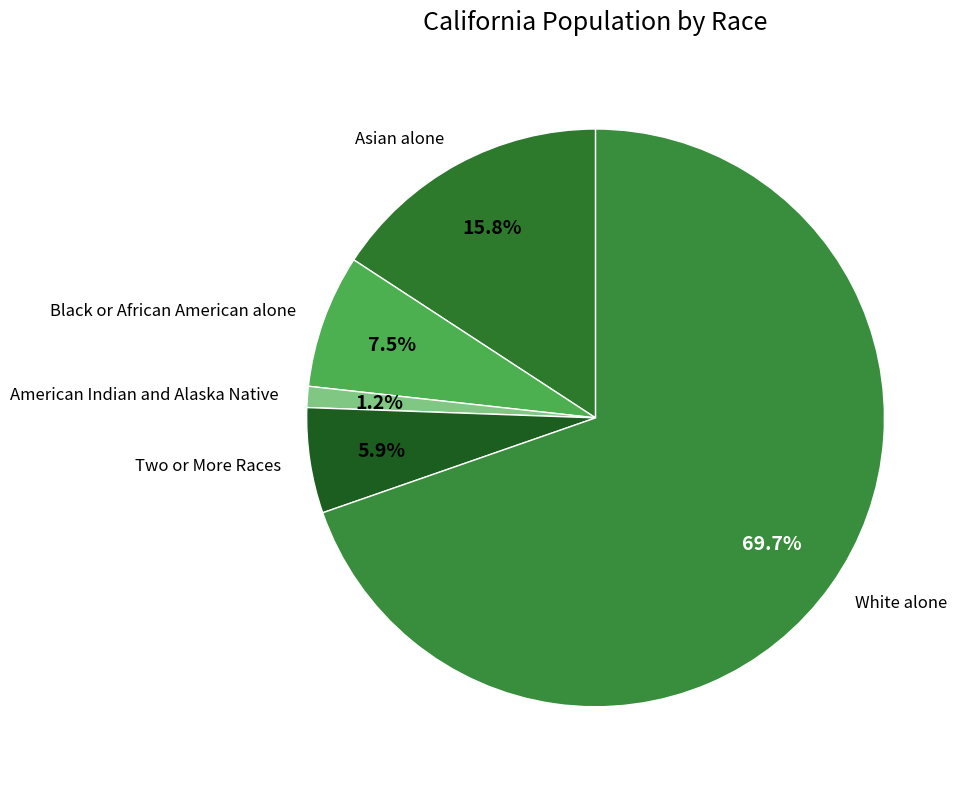

What is the majority slice?

White alone